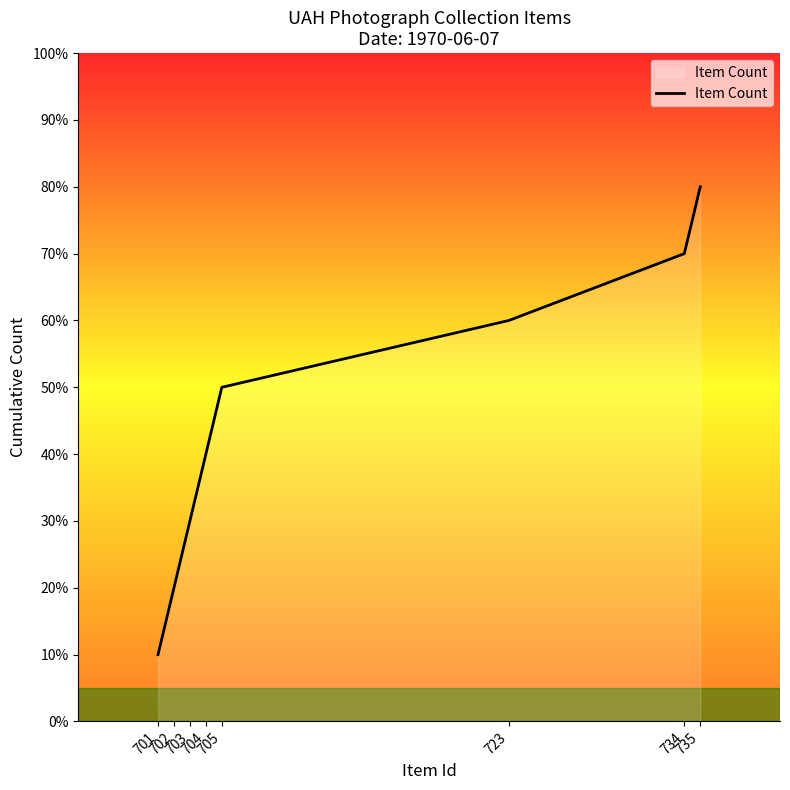

Rank the categories by value from lowest to highest.

701, 702, 703, 704, 705, 723, 734, 735